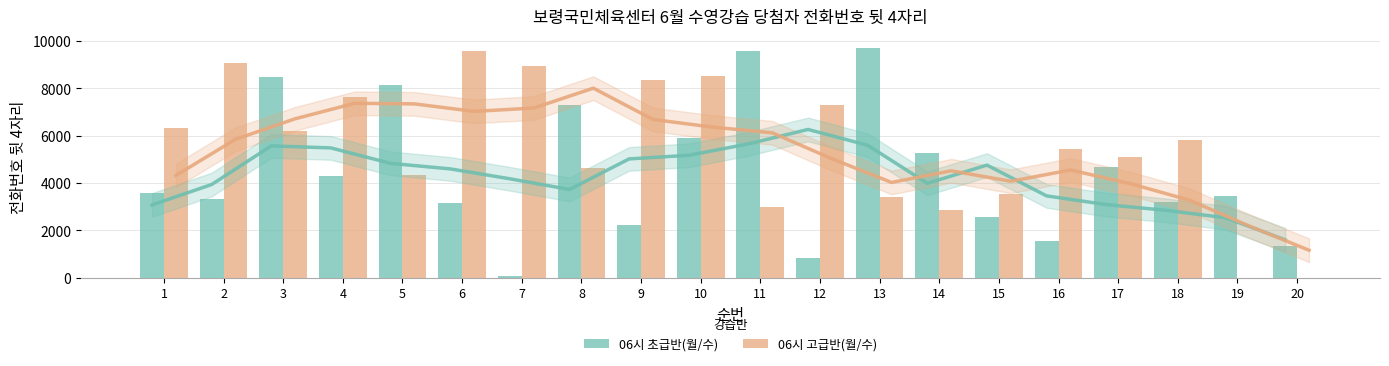

What are all the series names shown in the legend?

06시 초급반(월/수), 06시 고급반(월/수)